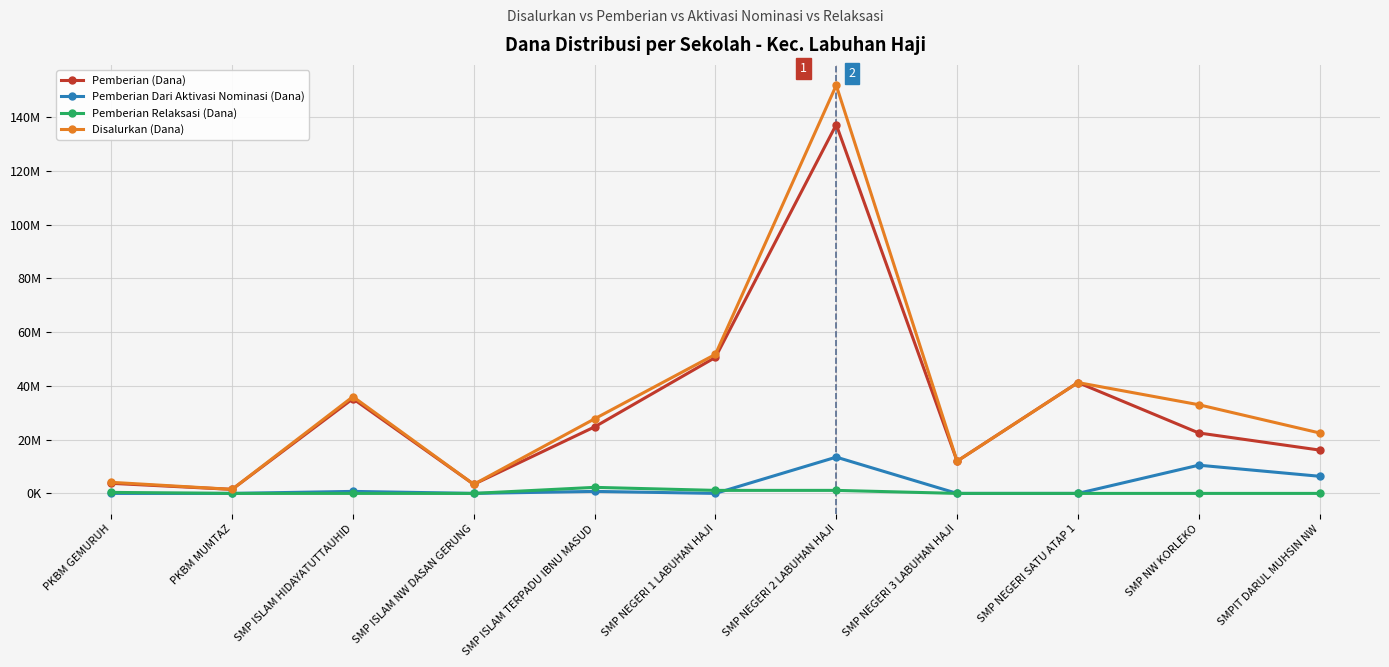

What are all the series names shown in the legend?

Pemberian (Dana), Pemberian Dari Aktivasi Nominasi (Dana), Pemberian Relaksasi (Dana), Disalurkan (Dana)